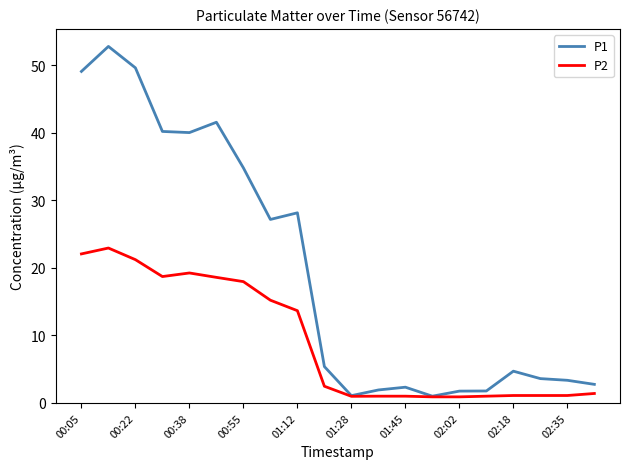

Rank the series by their maximum value, from highest to lowest.

P1, P2